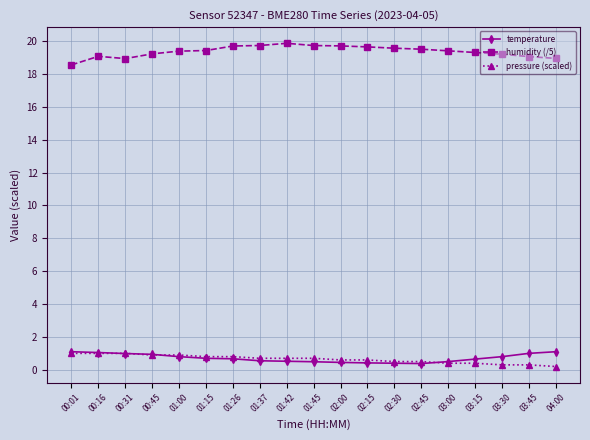

What is the maximum value shown in the chart?

19.9